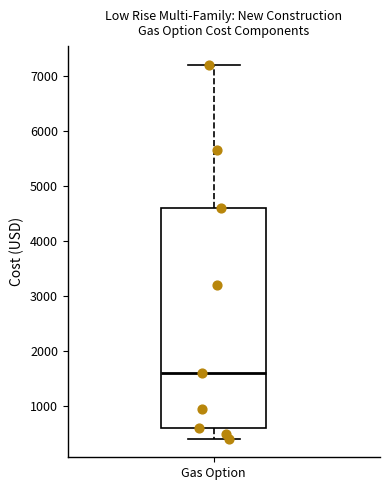

Read this box plot against the y-axis: the position of the median line, the range covered by the box, and the ends of both whiskers. The values are not printed on the chart, so give them approximately, as read against the axis.

median 1600, box 600 to 4600, whiskers 400 to 7200